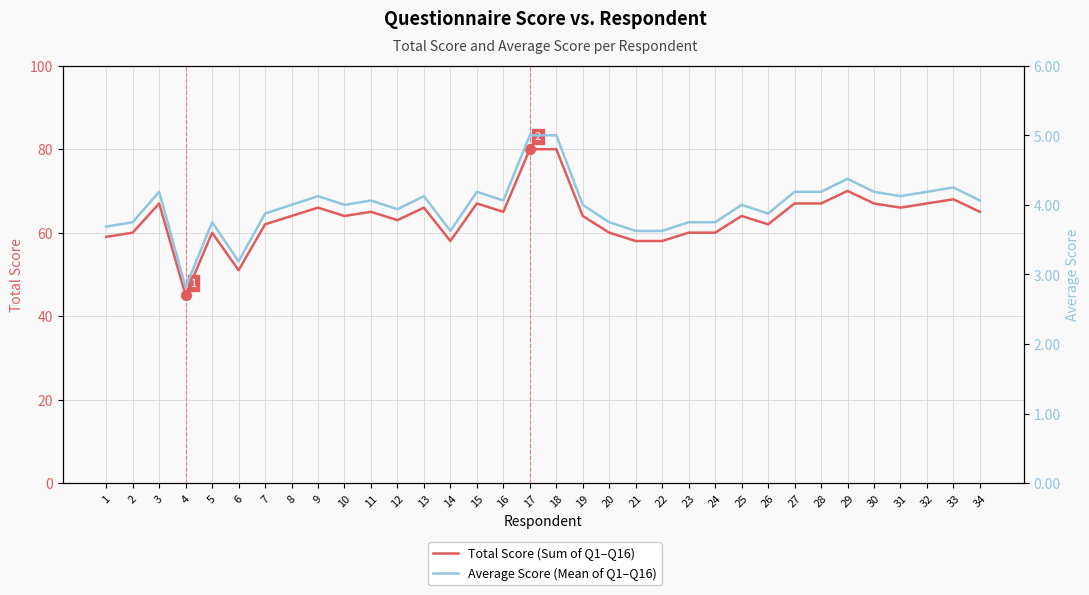

Which series has the largest total across all categories?

Total Score (Sum of Q1–Q16)